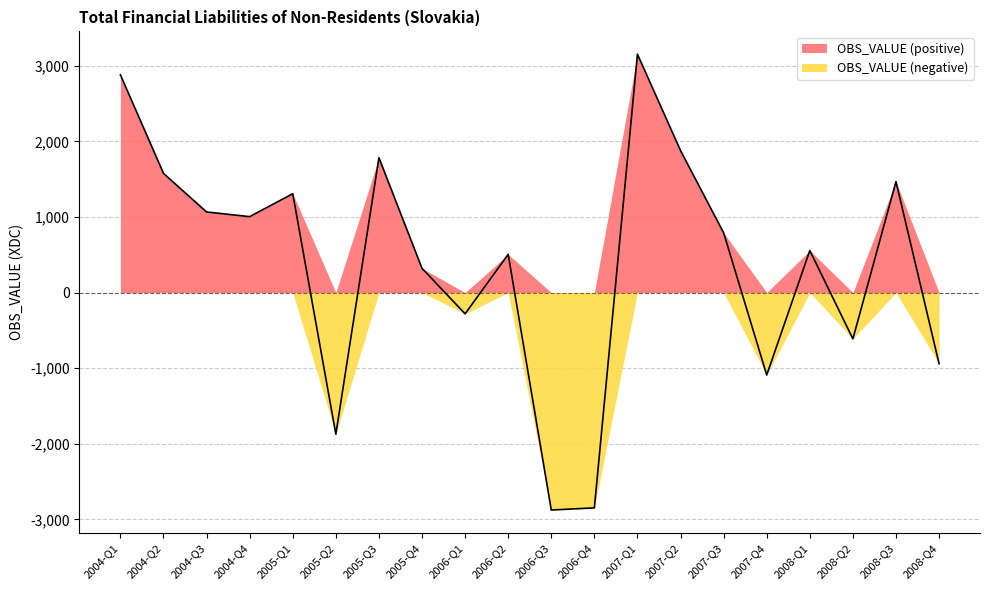

How many points are higher than both their immediate neighbors (excluding endpoints)?

6